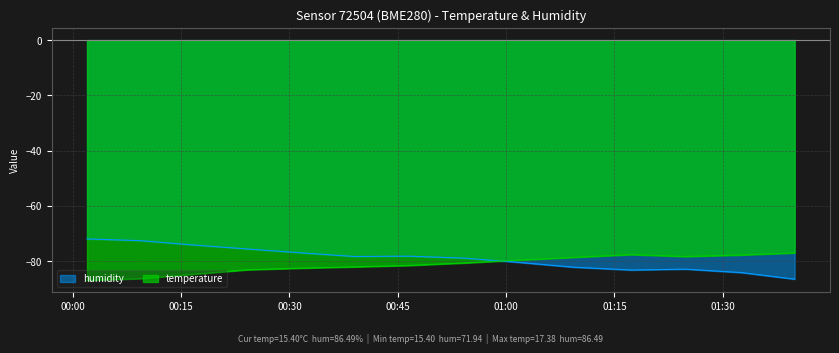

At which category does temperature reach its first local peak?

2023-06-10T01:17:20